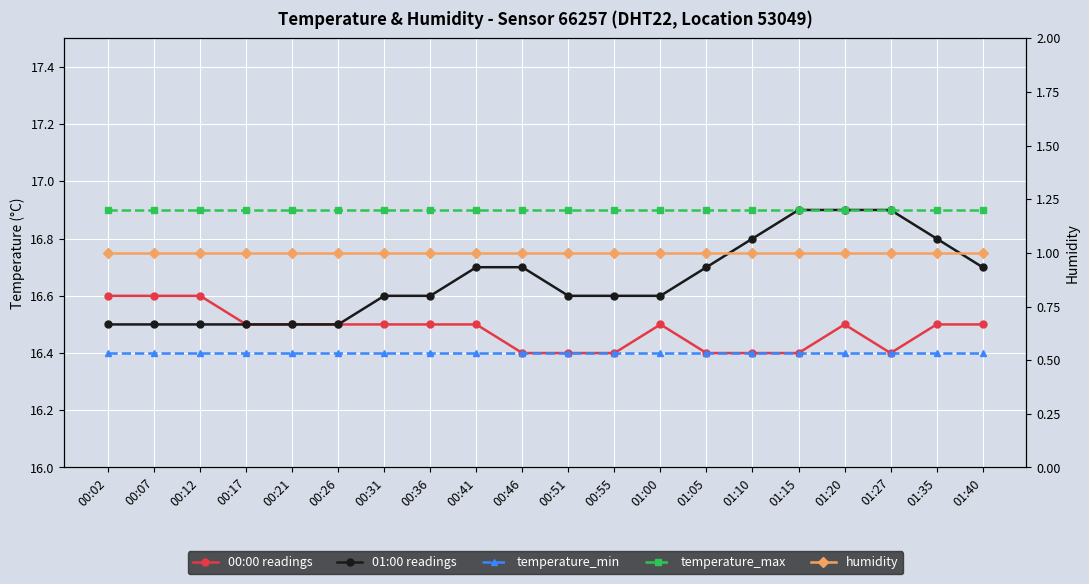

The value of temperature_max at 00:12 is 16.9. True or false?

True